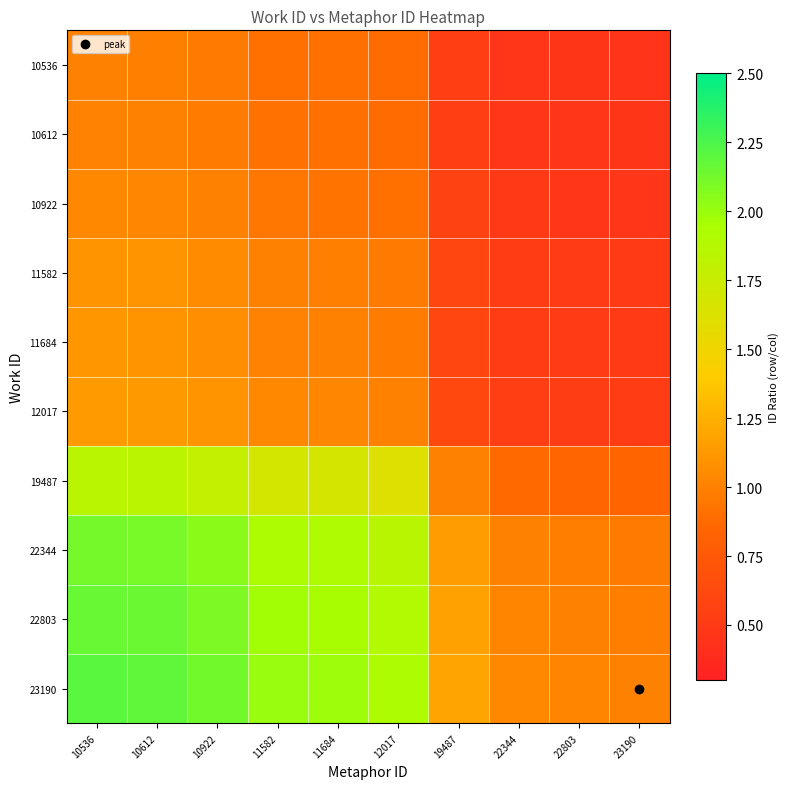

Which series has the largest total across all categories?

23190